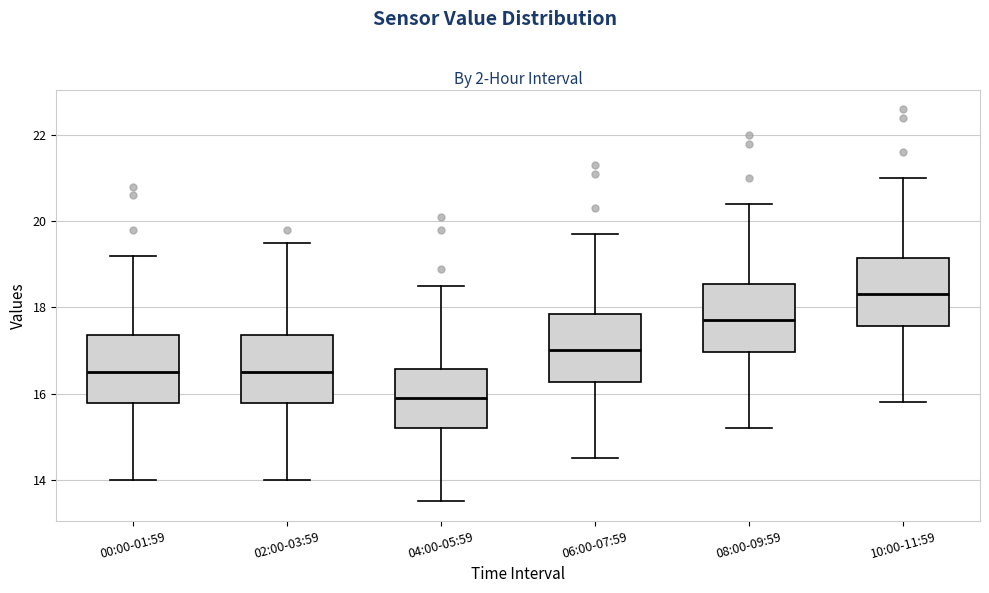

Where does the median line of the box for 02:00-03:59 sit on the y-axis? The values are not printed on the chart, so give them approximately, as read against the axis.

16.6